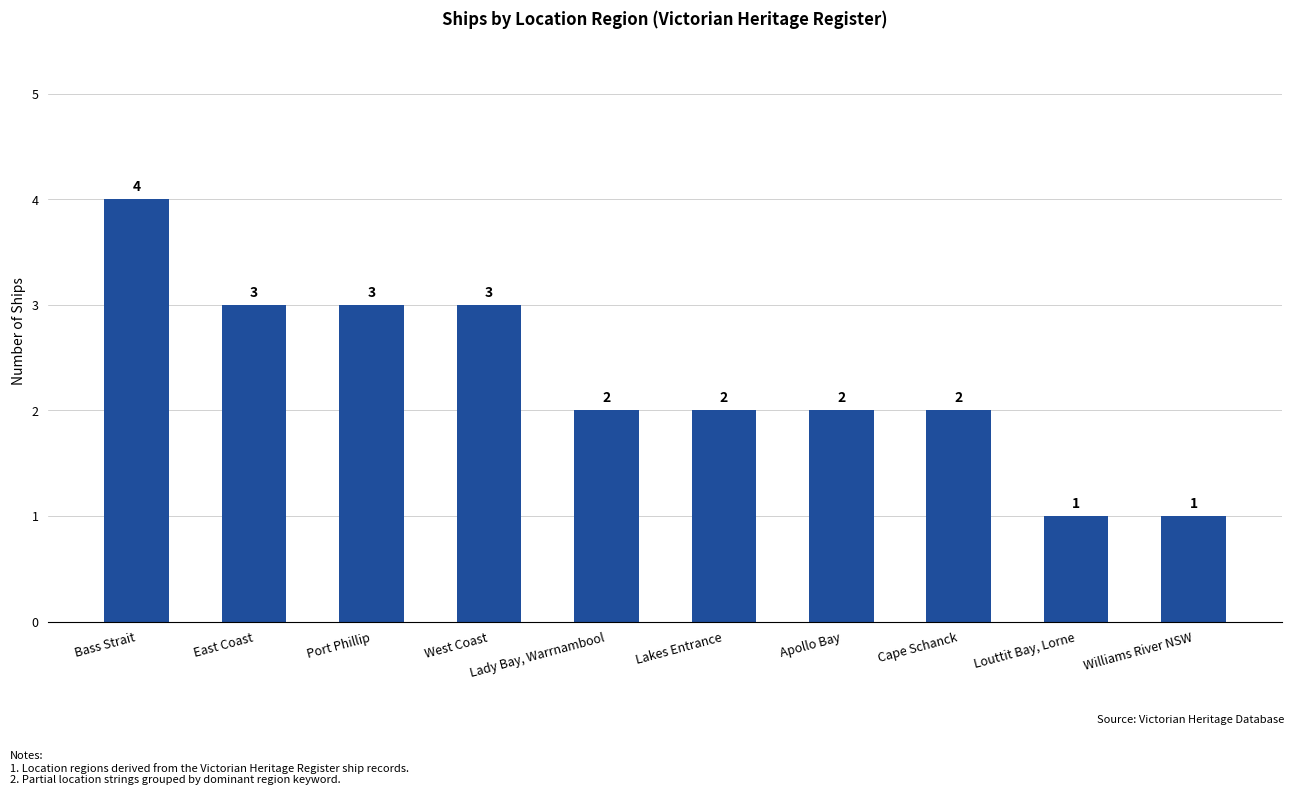

What is the difference between the maximum and minimum values?

3